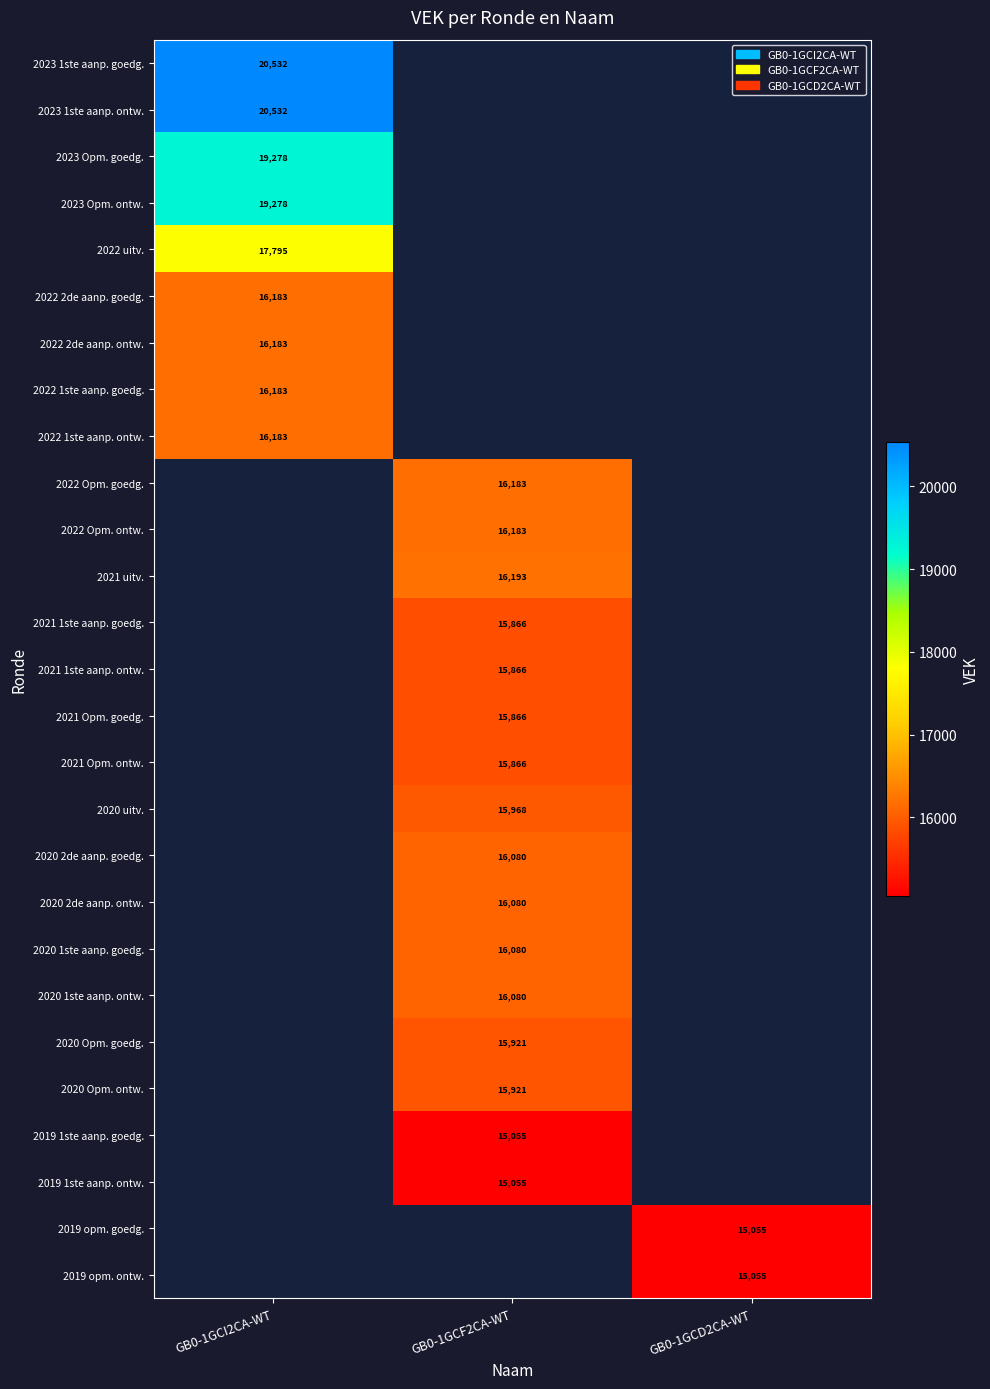

The 2022 2de aanp. ontw. series shows 21232.5 at GB0-1GCI2CA-WT. True or false?

False